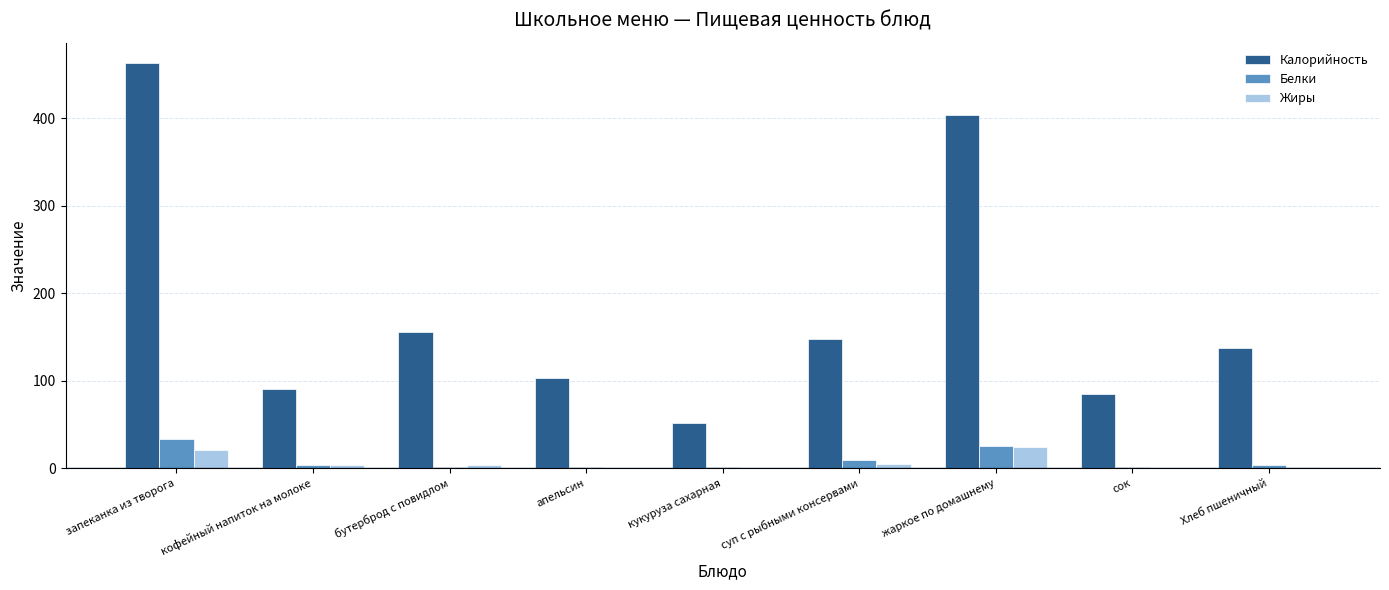

What is the maximum value for Белки?

34